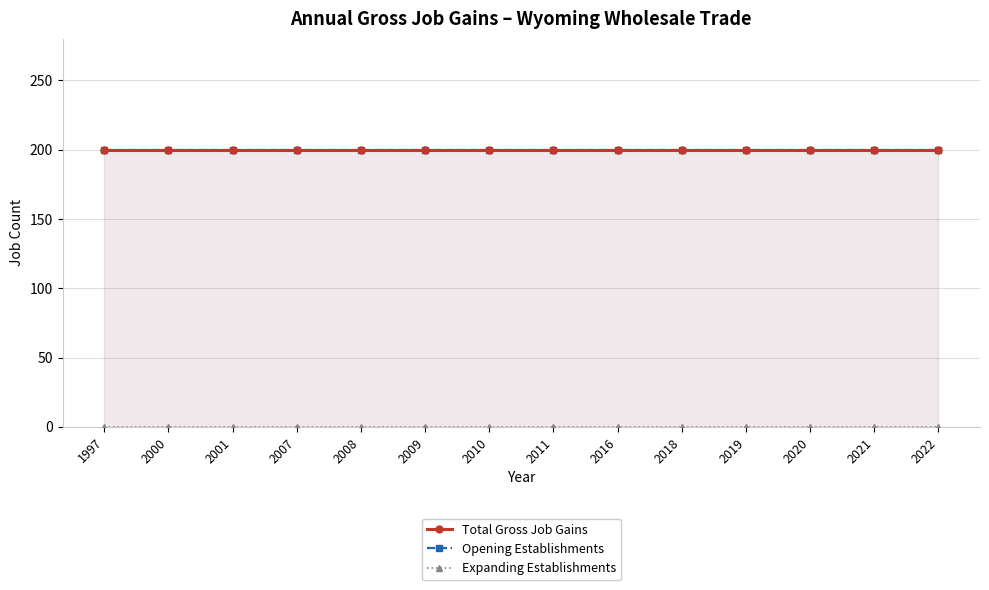

How many lines are shown in the chart?

3